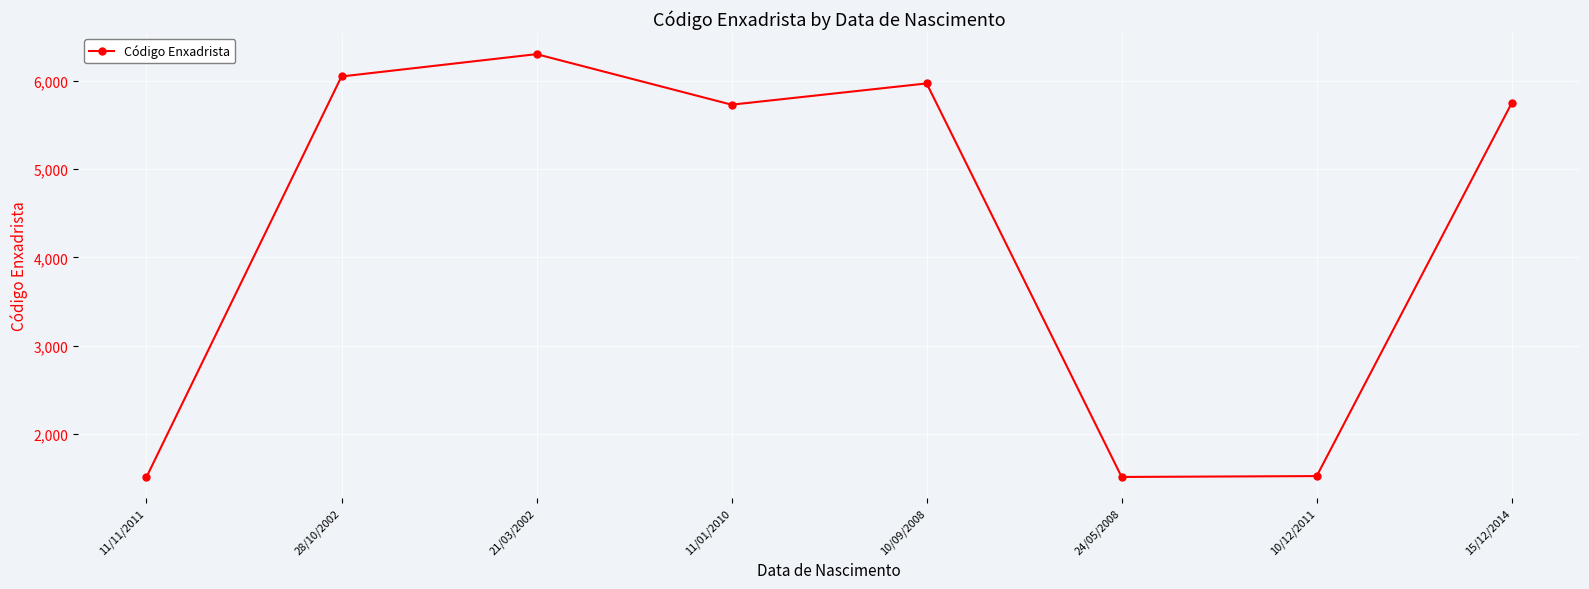

What is the average value?

4294